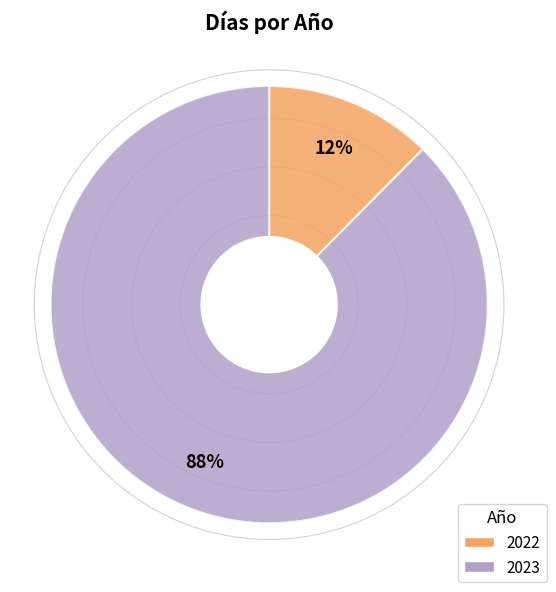

How many segments does this pie chart have?

2